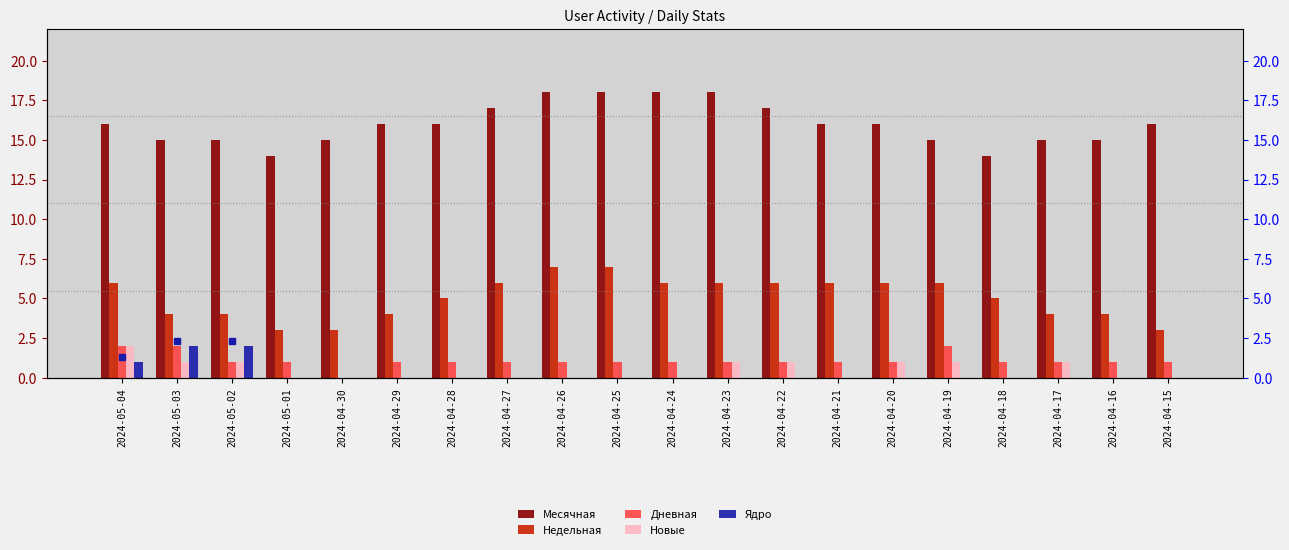

What is the highest value of the Месячная series?

18